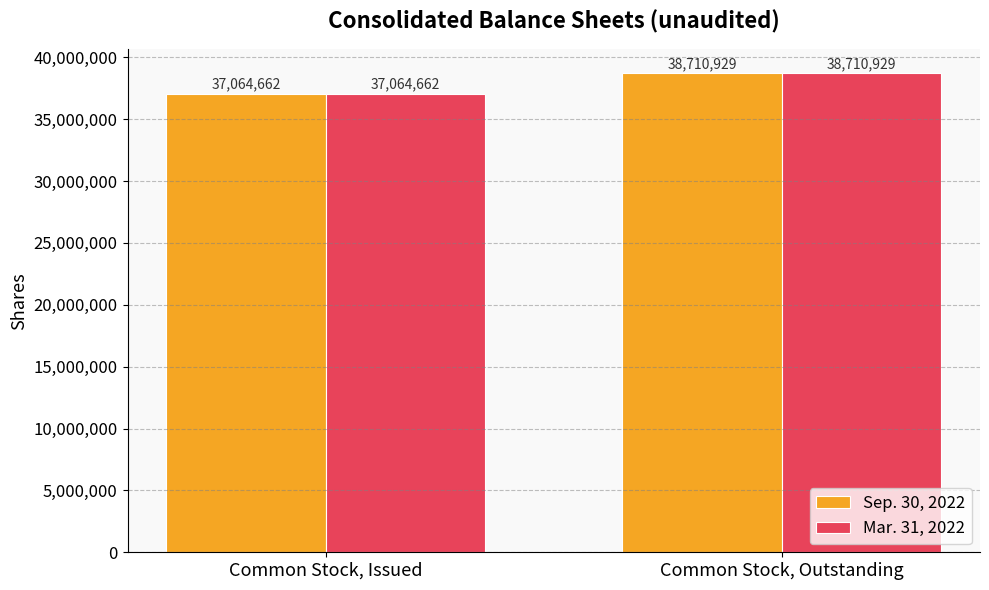

What is the sum of all Mar. 31, 2022 values?

75775591